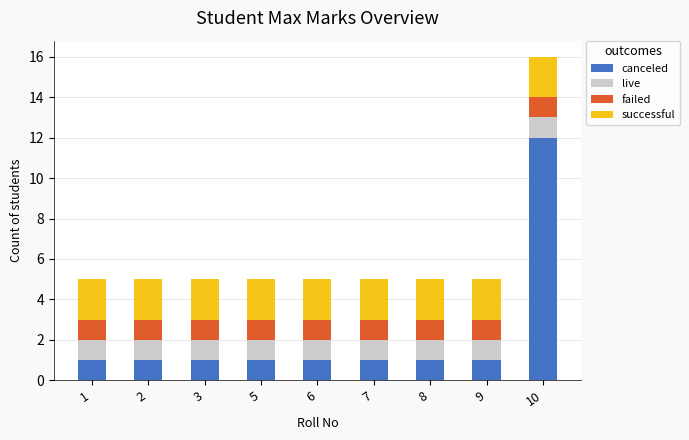

True or false: canceled has a value of 1 at 2.

True